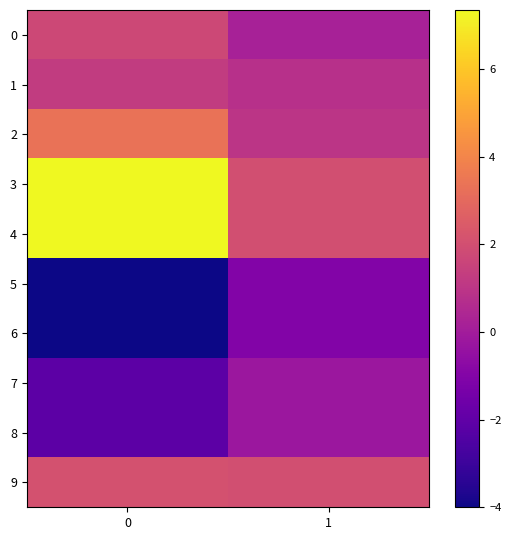

Which series has the widest spread of values?

3